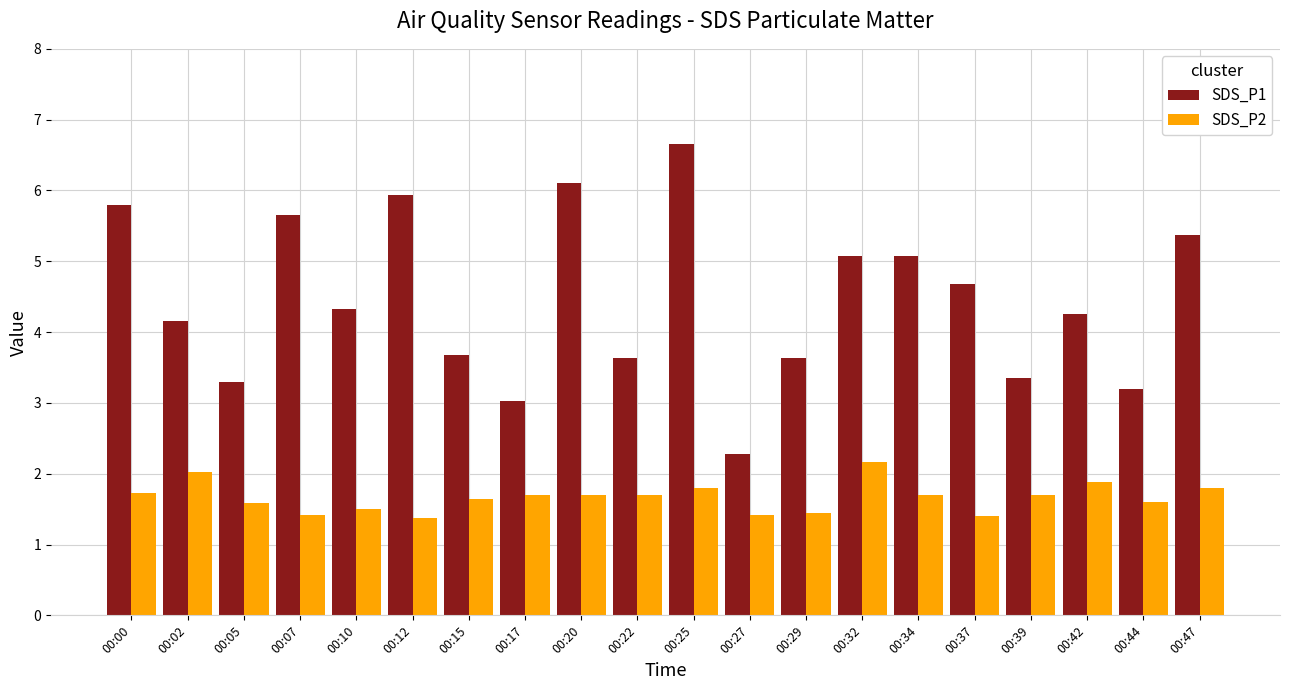

Rank the series by their maximum value, from highest to lowest.

SDS_P1, SDS_P2